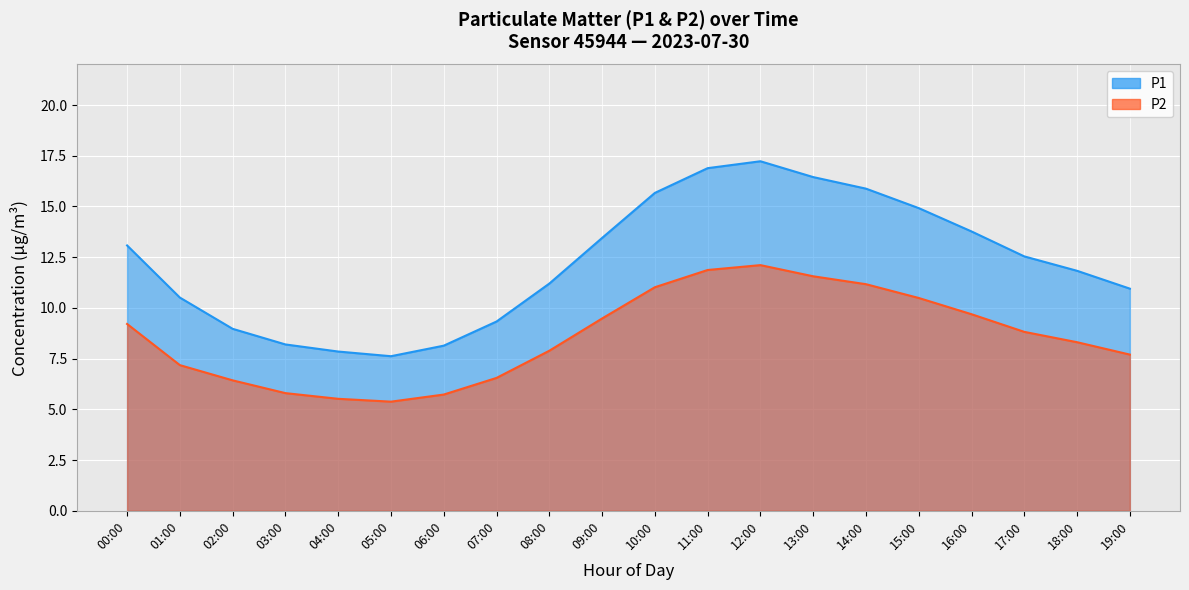

The P2 series shows 5.7 at 06:00. True or false?

True